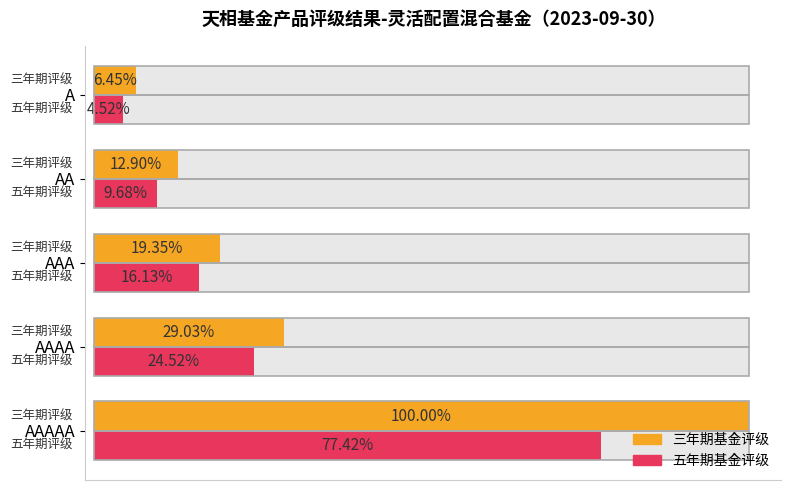

How many bars are there in total?

10